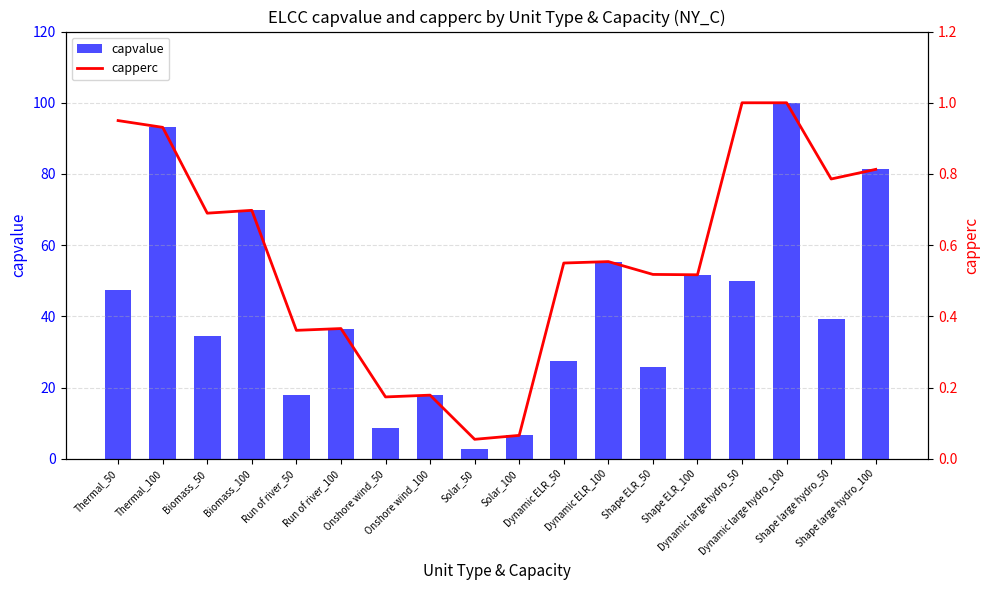

What is the minimum value for capvalue?

2.8